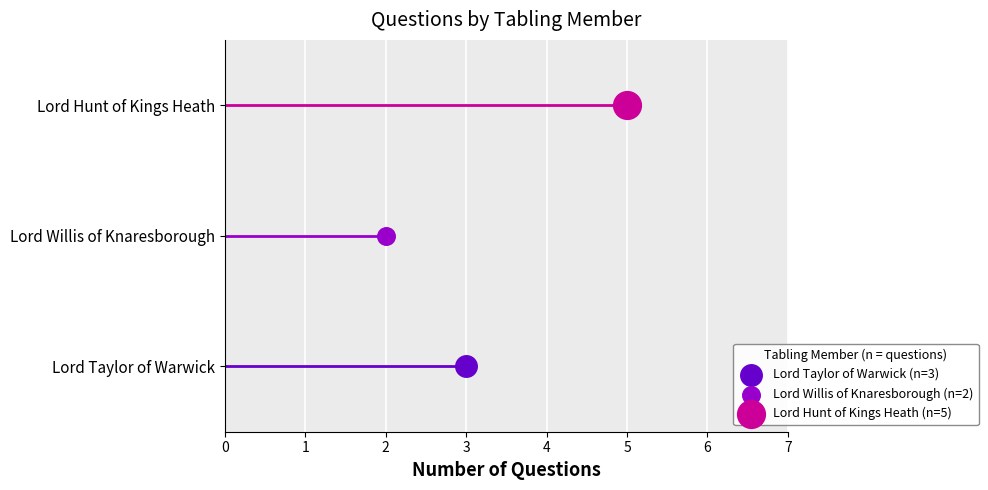

What is the total value across all series at 1?

3